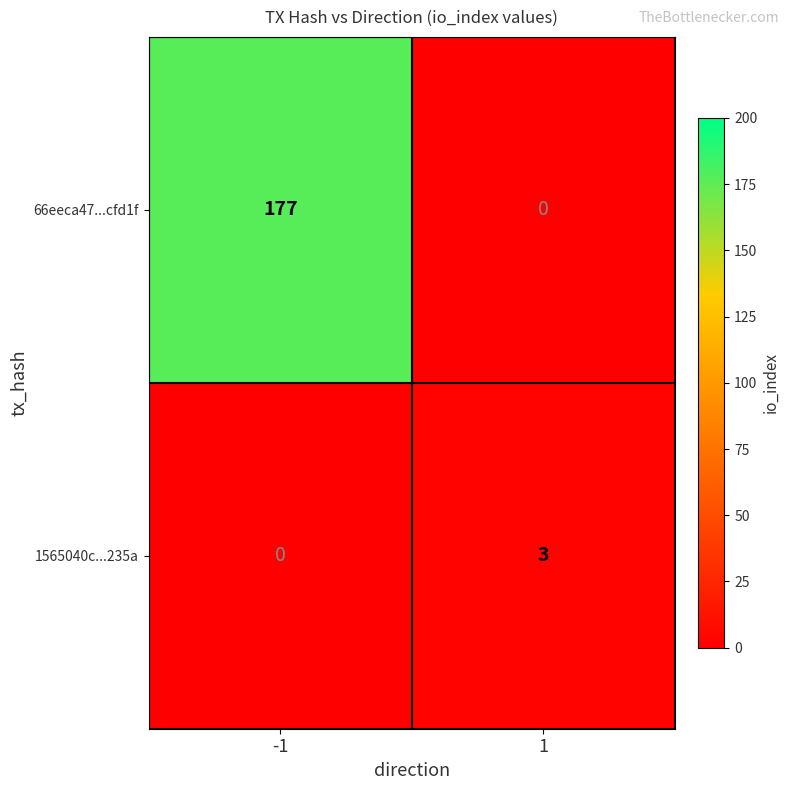

Read the 66eeca47...cfd1f value at -1.

177